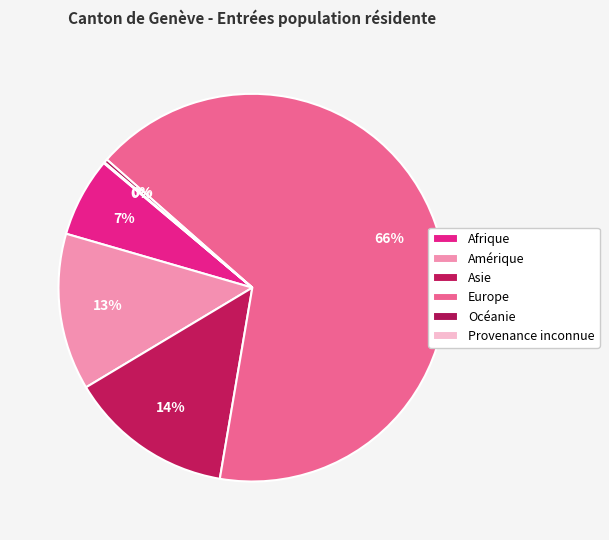

What is the smallest slice in the pie chart?

Provenance inconnue